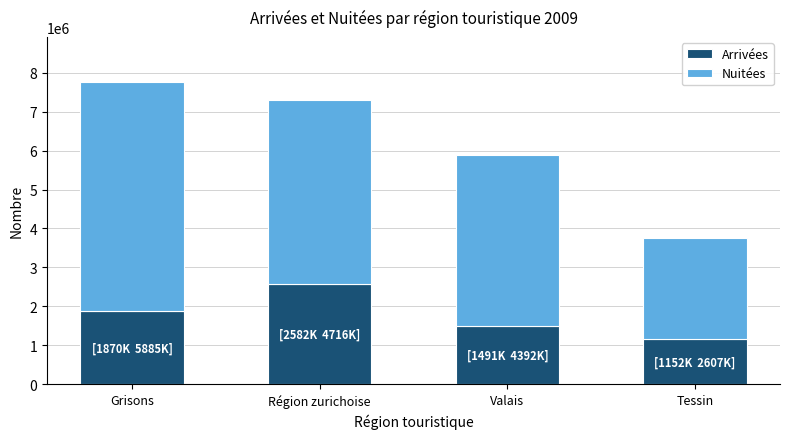

Are the bars grouped side by side (vs. stacked)?

No